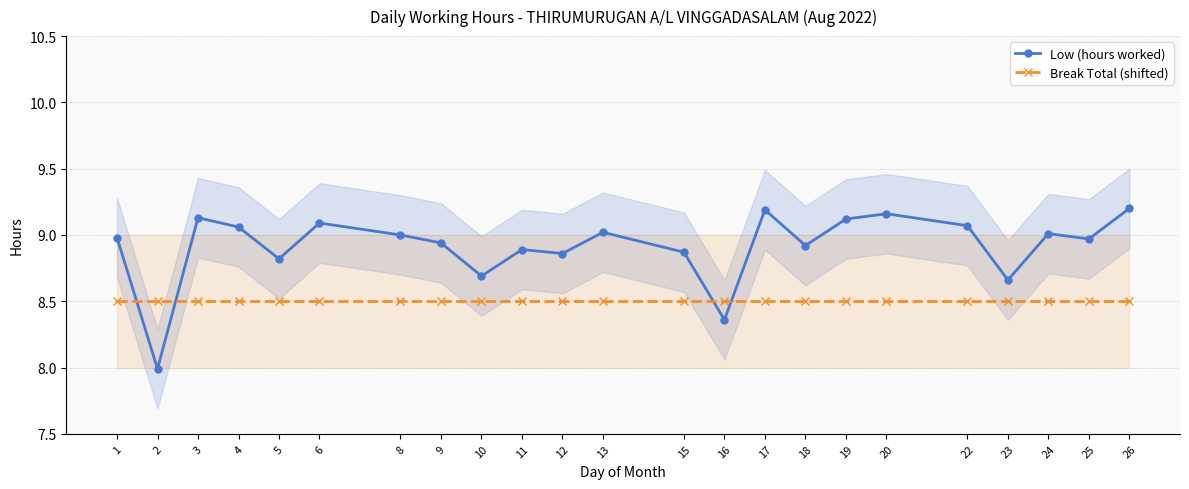

What is the maximum value shown in the chart?

9.2